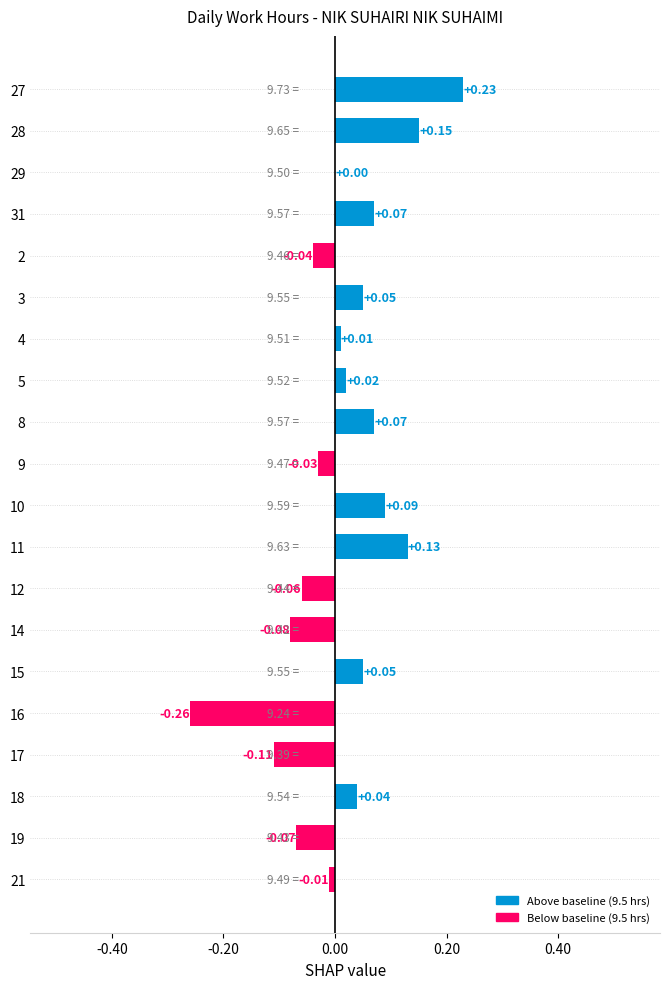

How many series are shown in this chart?

1